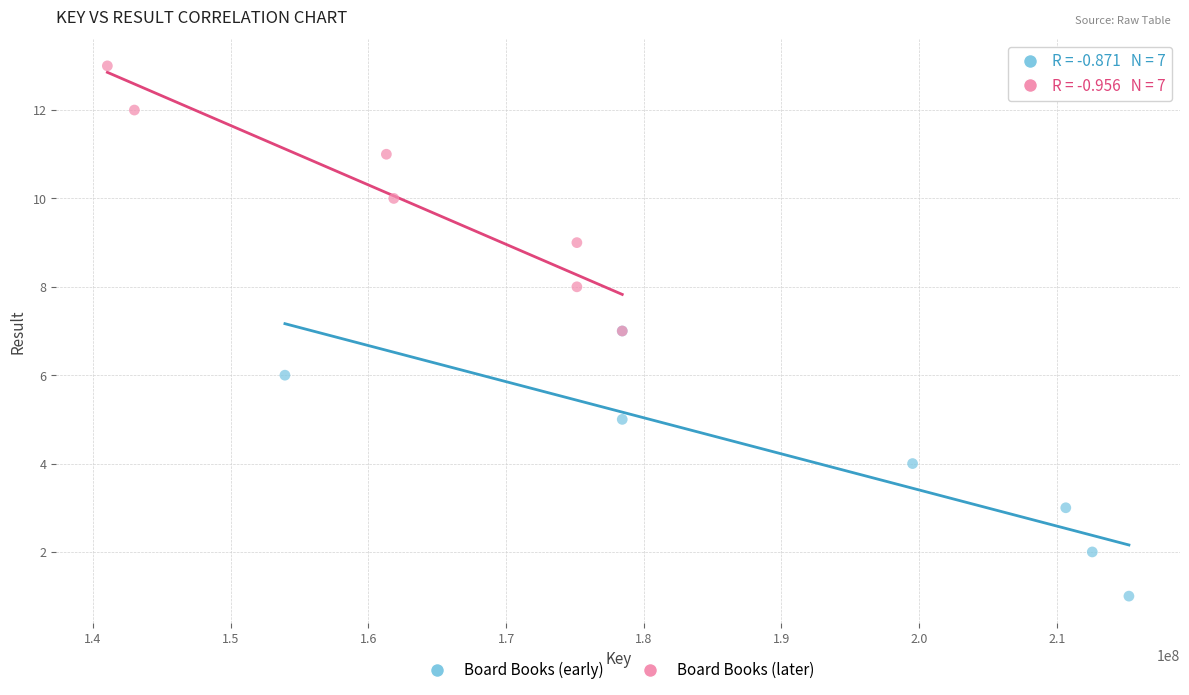

Which series contains the lowest Y value?

Board Books (early)